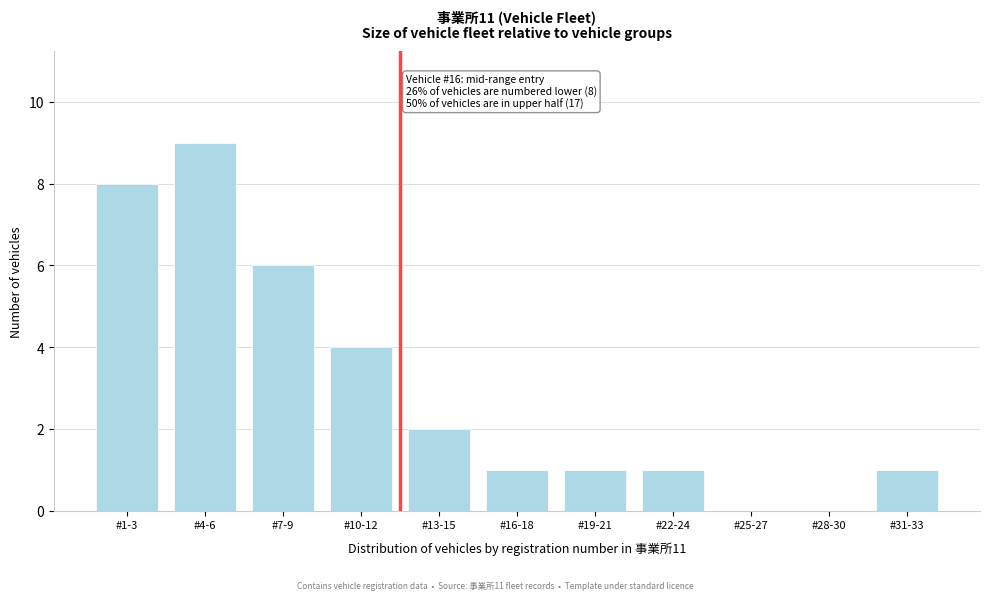

Reading left to right, extract all data points from this chart.

#1-3=8	#4-6=9	#7-9=6	#10-12=4	#13-15=2	#16-18=1	#19-21=1	#22-24=1	#25-27=0	#28-30=0	#31-33=1